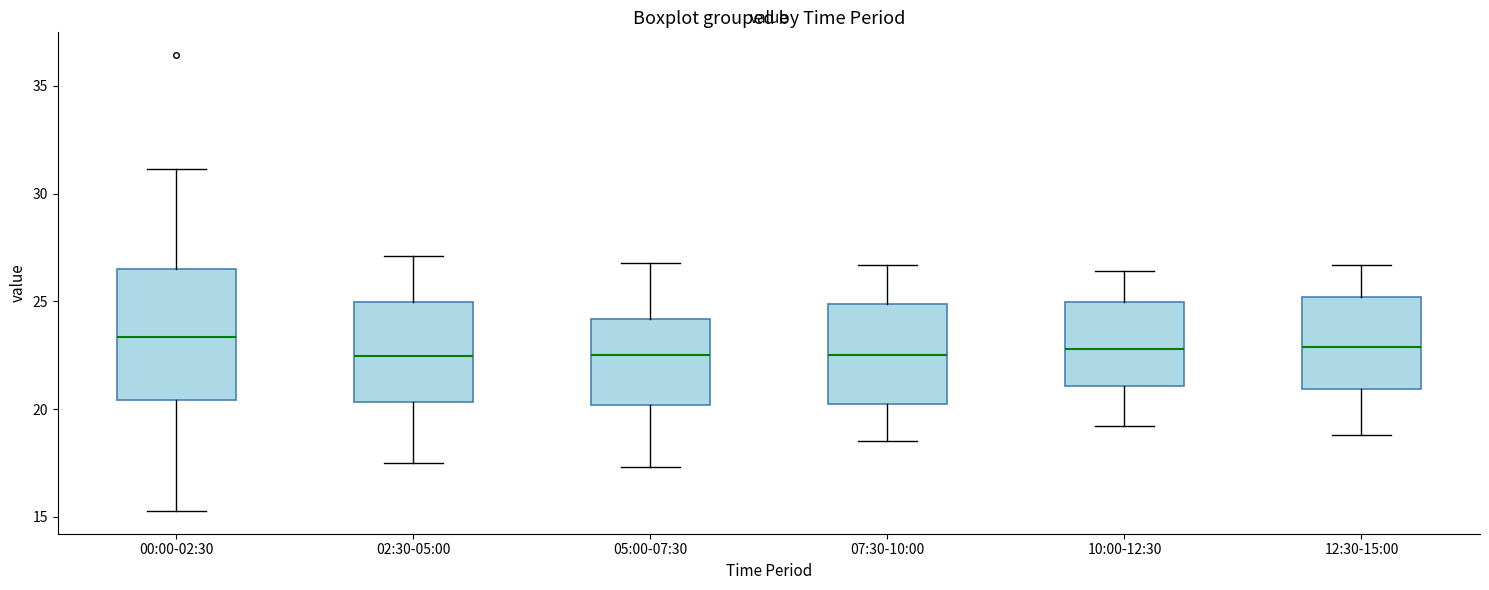

Reading left to right, transcribe this box plot: for each box, give where its median line is, the range the box spans, and where its two whiskers end, as read against the y-axis. The values are not printed on the chart, so give them approximately, as read against the axis.

00:00-02:30: median 23.5, box 20.5 to 26.5, whiskers 15.5 to 31.0
02:30-05:00: median 22.5, box 20.5 to 25.0, whiskers 17.5 to 27.0
05:00-07:30: median 22.5, box 20.0 to 24.0, whiskers 17.5 to 27.0
07:30-10:00: median 22.5, box 20.0 to 25.0, whiskers 18.5 to 26.5
10:00-12:30: median 23.0, box 21.0 to 25.0, whiskers 19.0 to 26.5
12:30-15:00: median 23.0, box 21.0 to 25.0, whiskers 19.0 to 26.5